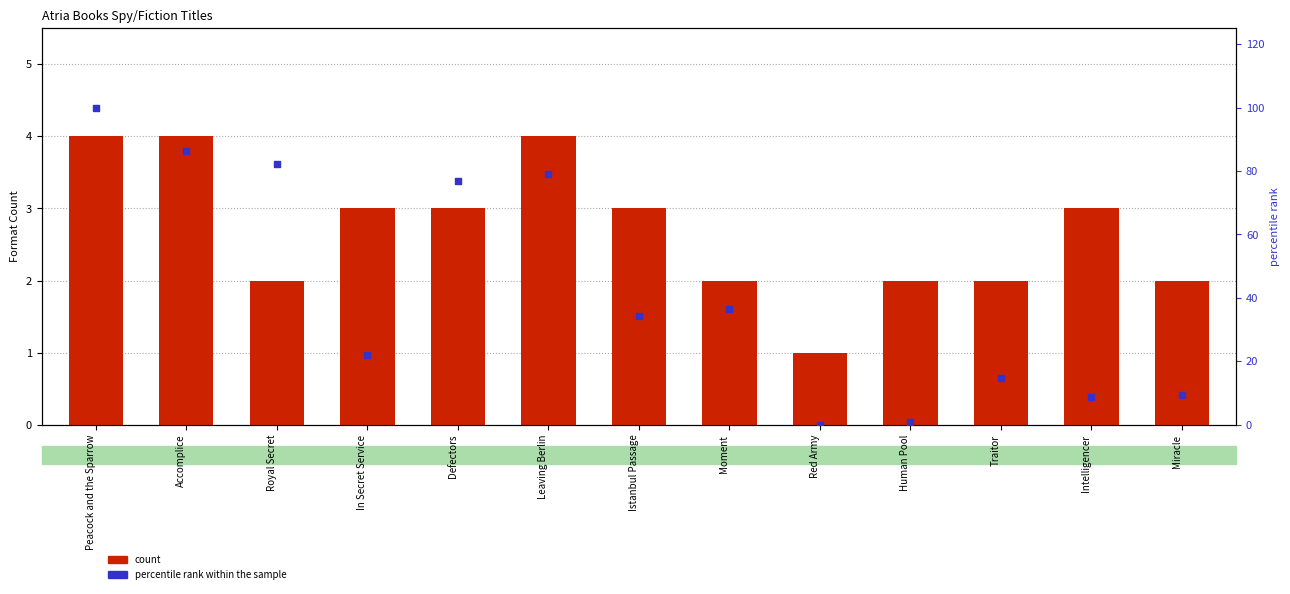

What are all the series names shown in the legend?

count, percentile rank within the sample